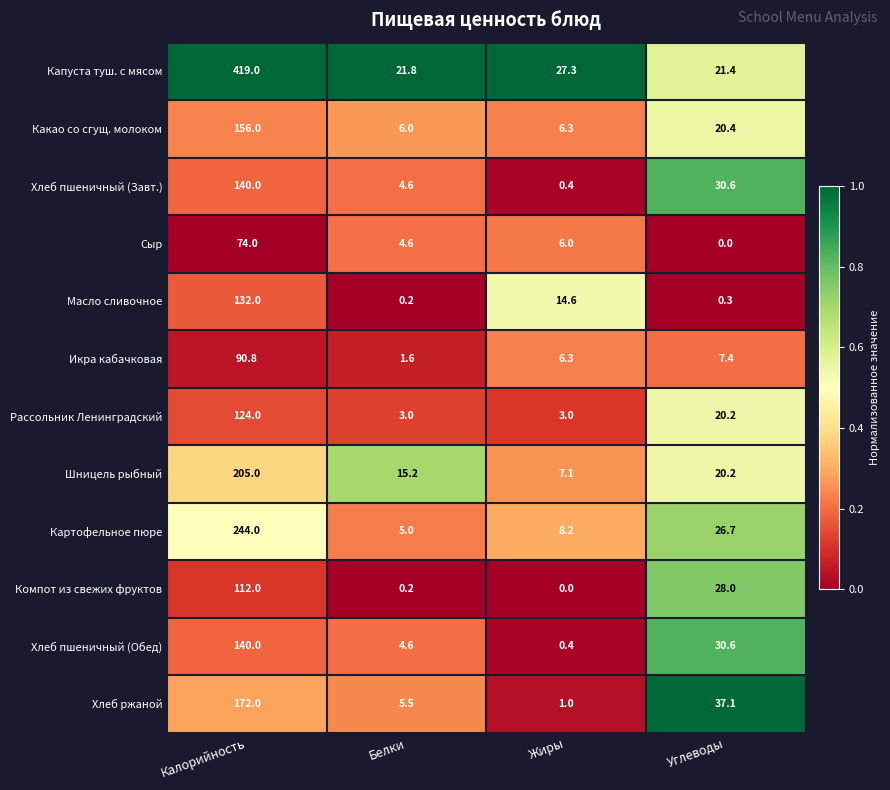

List the labels in order of Компот из свежих фруктов value, largest first.

Калорийность, Углеводы, Белки, Жиры